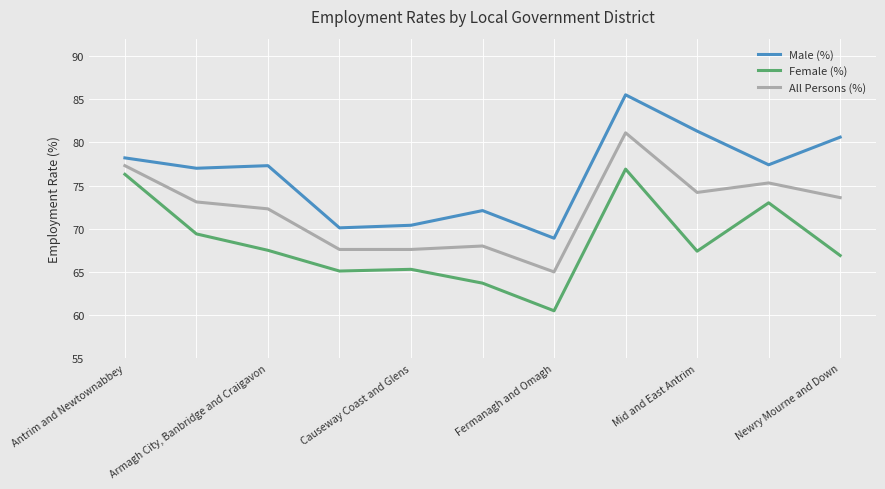

True or false: Male (%) and All Persons (%) intersect in this chart.

False